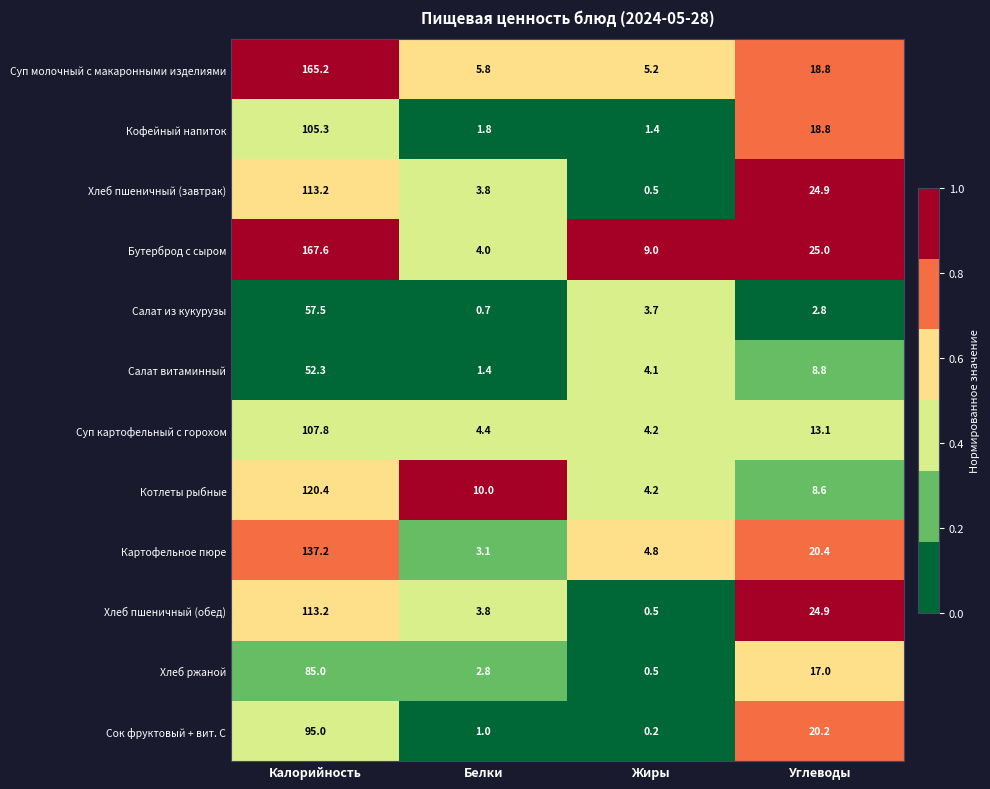

List the labels in order of Кофейный напиток value, smallest first.

Жиры, Белки, Углеводы, Калорийность